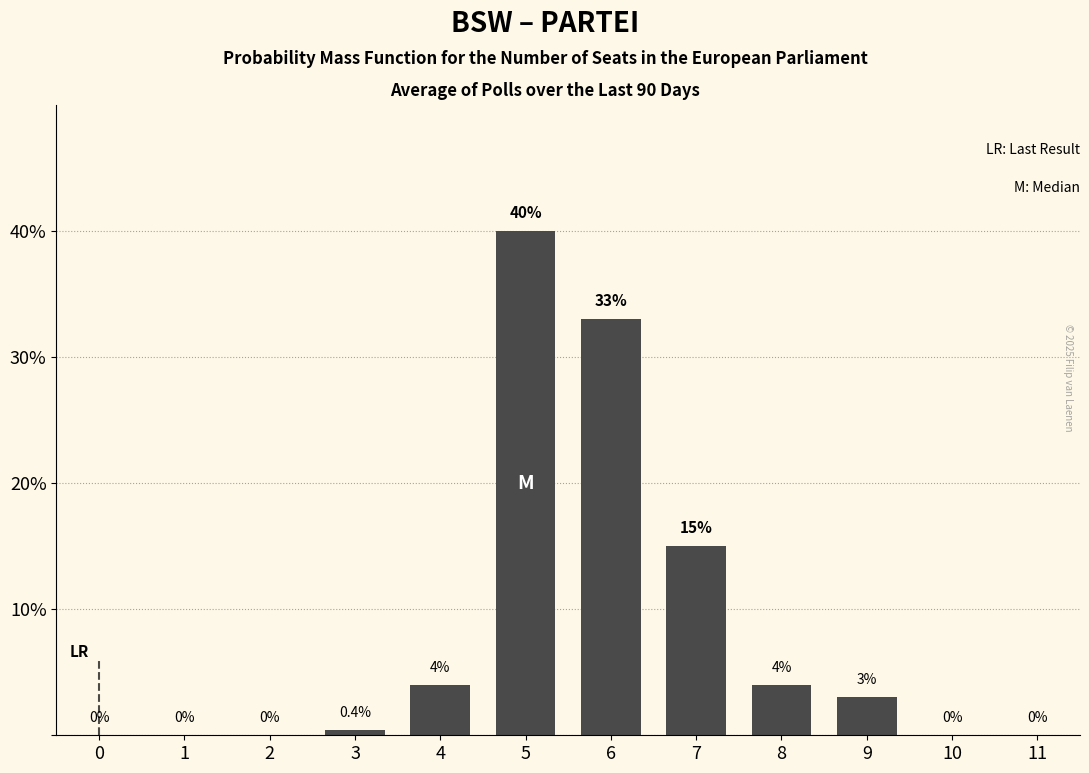

Reading left to right, list all the values displayed in this chart.

0=0.0	1=0.0	2=0.0	3=0.4	4=4.0	5=40.0	6=33.0	7=15.0	8=4.0	9=3.0	10=0.0	11=0.0